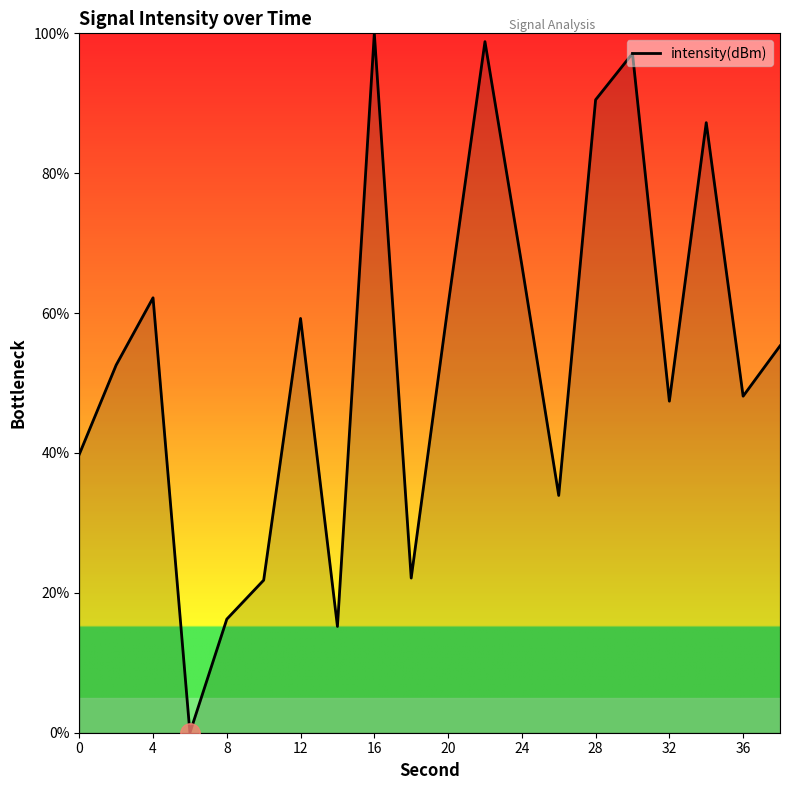

What is the maximum value shown in the chart?

100.0